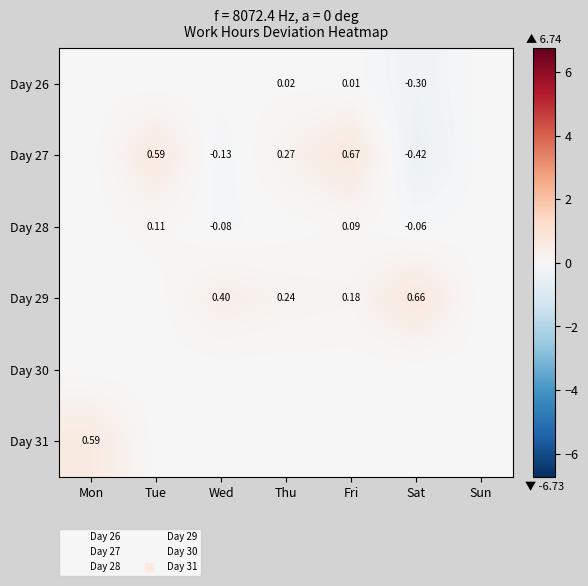

What is the difference between the maximum and minimum values in the Day 29 series?

0.7